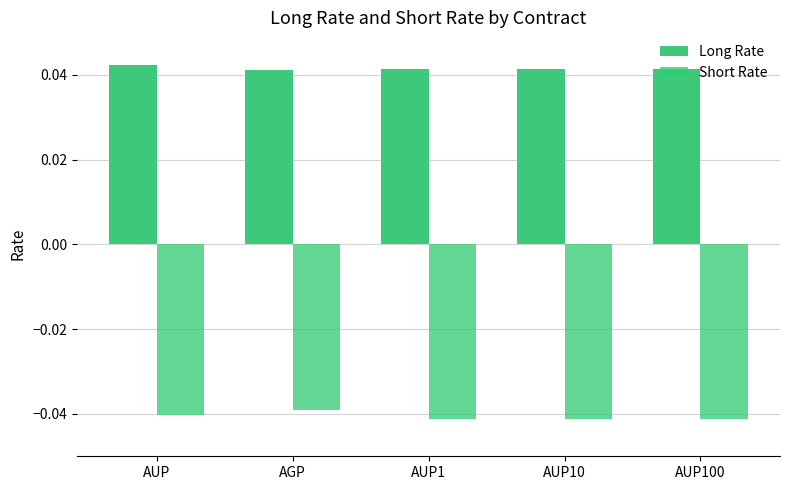

List the series in order of their overall mean, highest first.

Long Rate, Short Rate